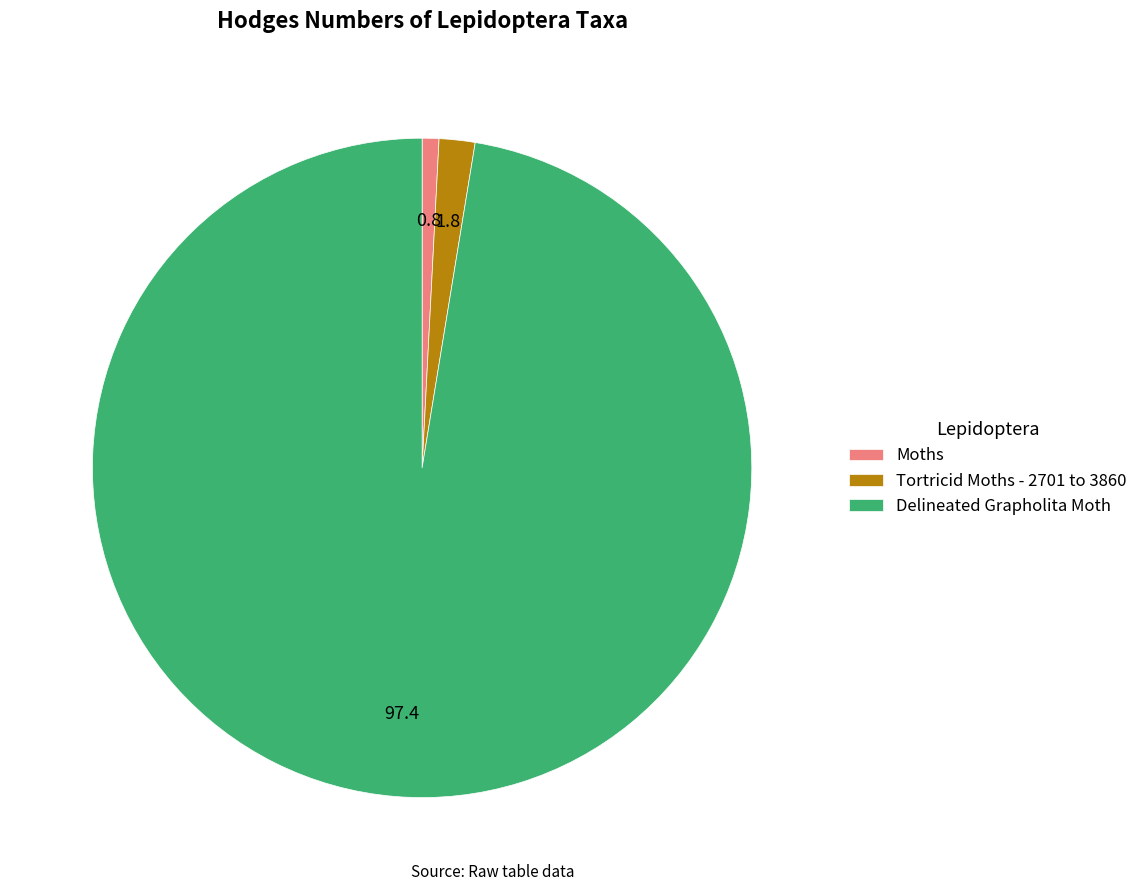

Combined, do Tortricid Moths - 2701 to 3860 and Delineated Grapholita Moth account for over 50%?

Yes